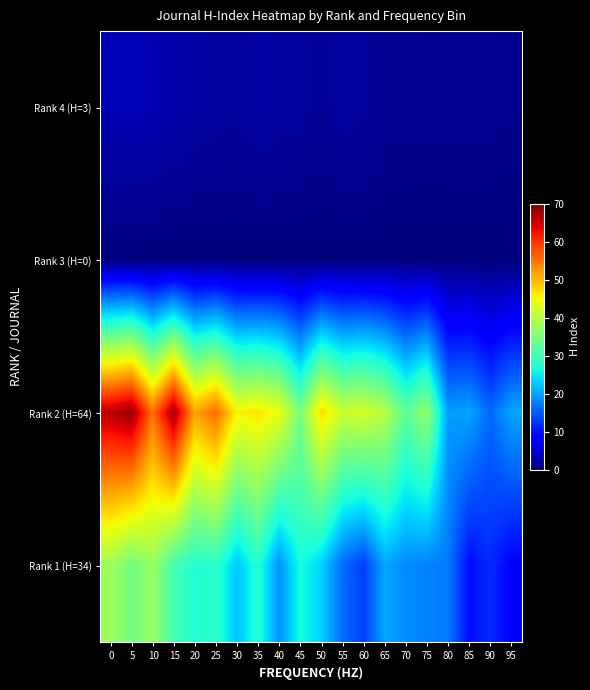

At how many categories does at least one series exceed 58?

3